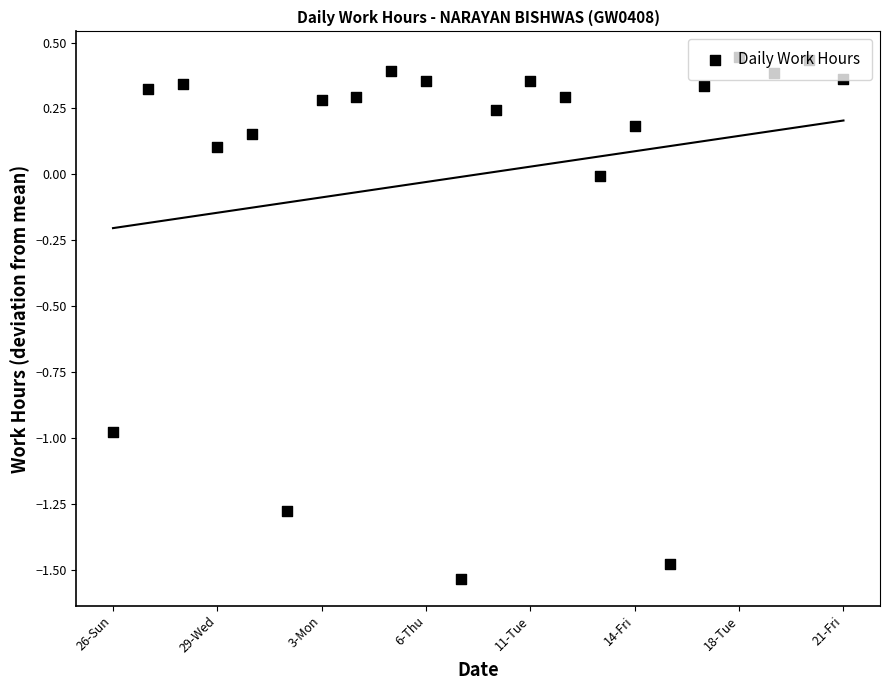

Between 29-Wed and 16, which is larger?

29-Wed